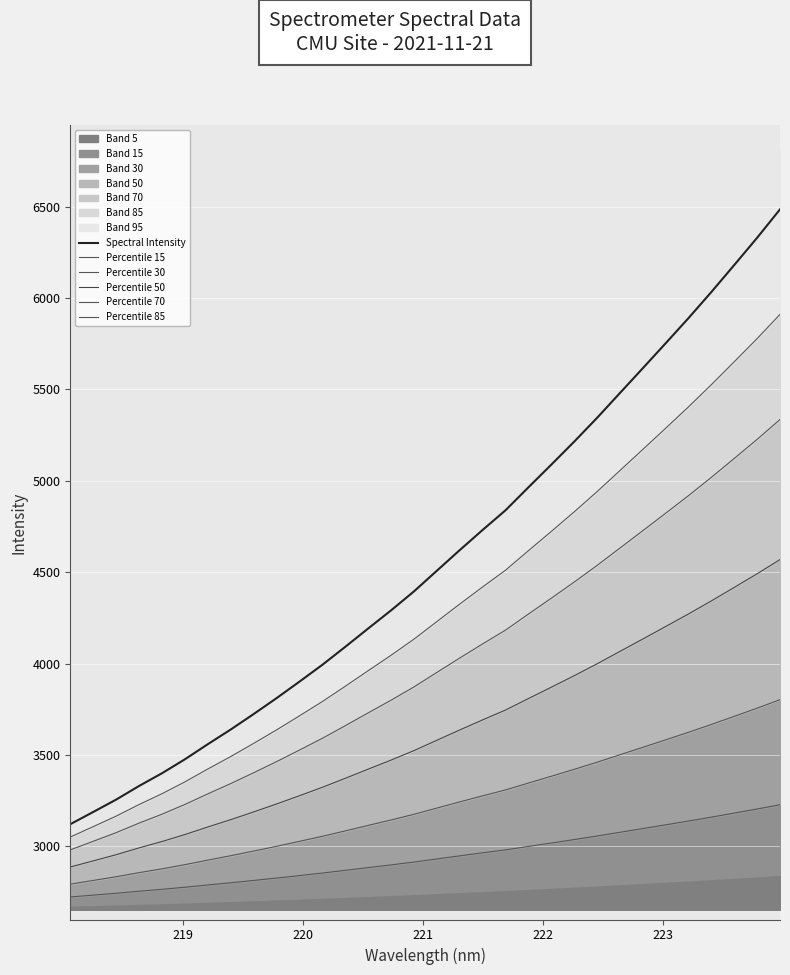

What is the maximum value for Spectral Intensity?

6485.4